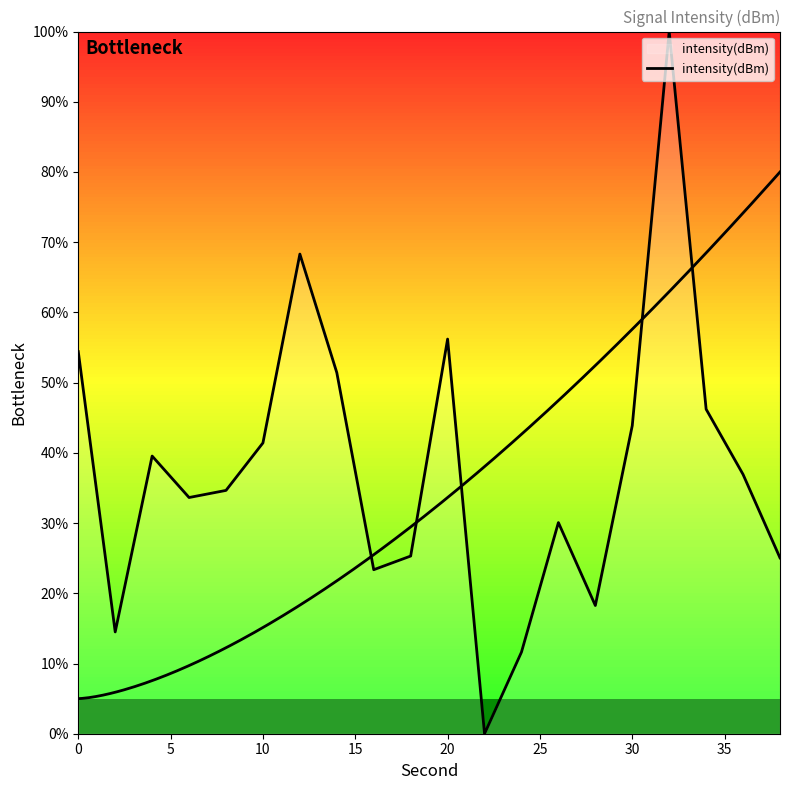

Reading right to left, what are all the values shown in this chart?

25.0	36.9	46.2	100.0	43.9	18.3	30.1	11.6	0.0	56.2	25.3	23.4	51.4	68.3	41.4	34.7	33.6	39.5	14.5	54.4